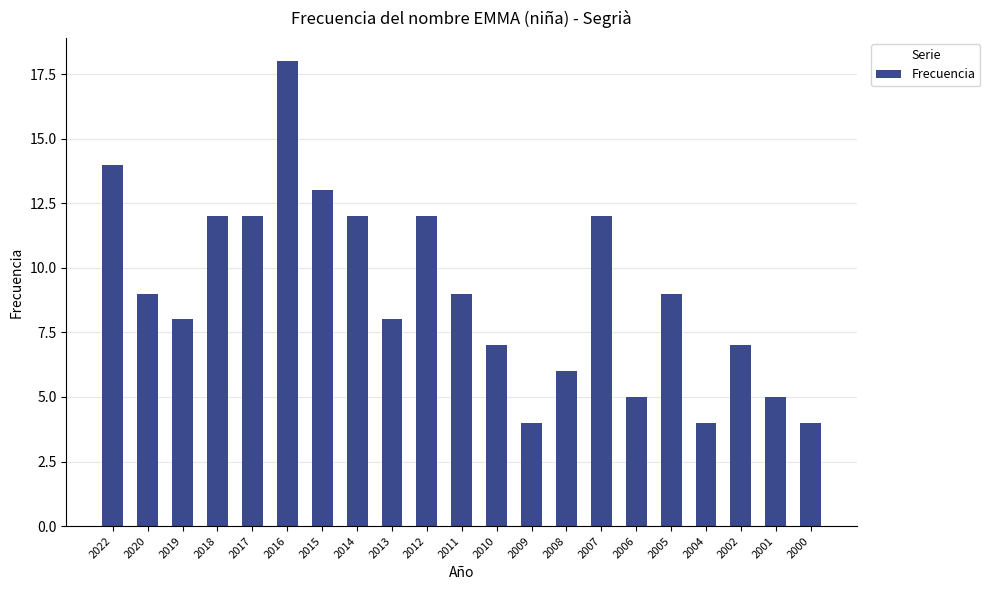

Which category has the highest value across all series?

2016